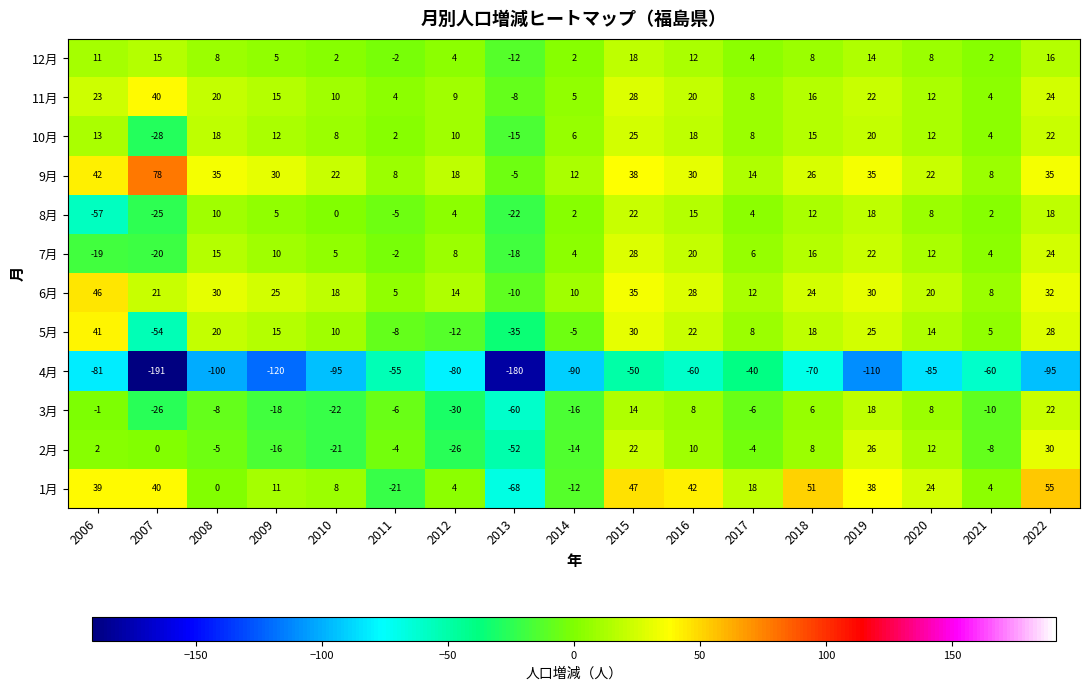

What is the highest value of the 3月 series?

22